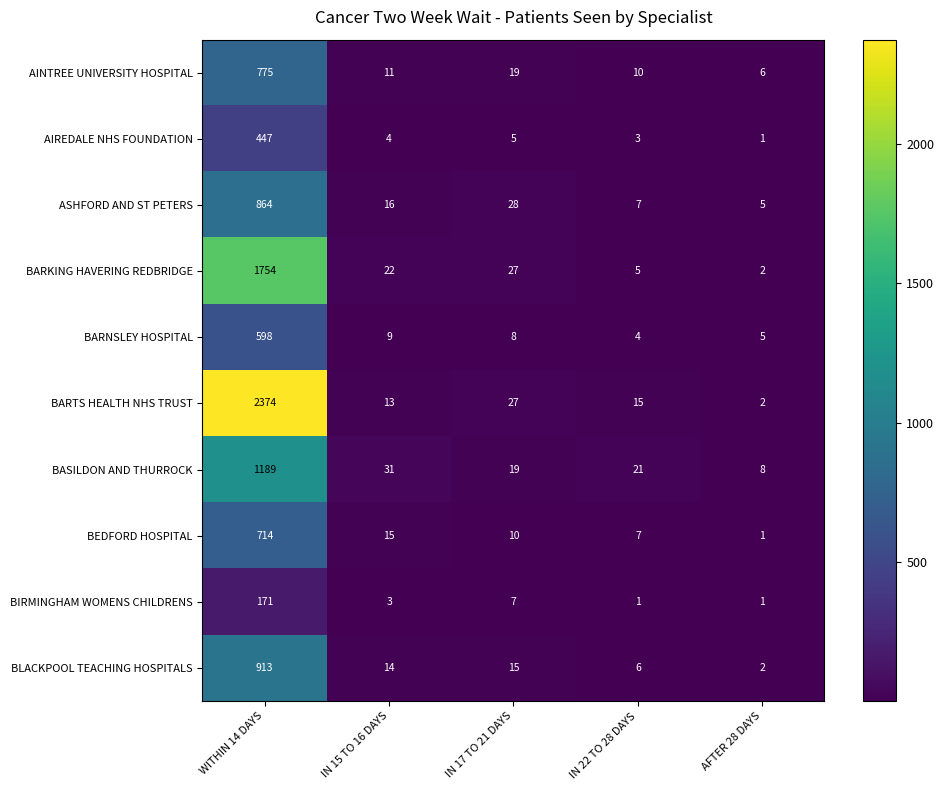

List the series in order of their peak value, highest first.

BARTS HEALTH NHS TRUST, BARKING HAVERING REDBRIDGE, BASILDON AND THURROCK, BLACKPOOL TEACHING HOSPITALS, ASHFORD AND ST PETERS, AINTREE UNIVERSITY HOSPITAL, BEDFORD HOSPITAL, BARNSLEY HOSPITAL, AIREDALE NHS FOUNDATION, BIRMINGHAM WOMENS CHILDRENS